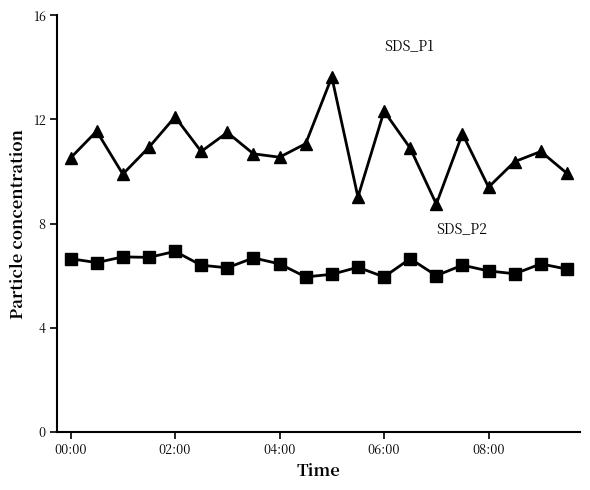

What is the minimum value shown in the chart?

6.0